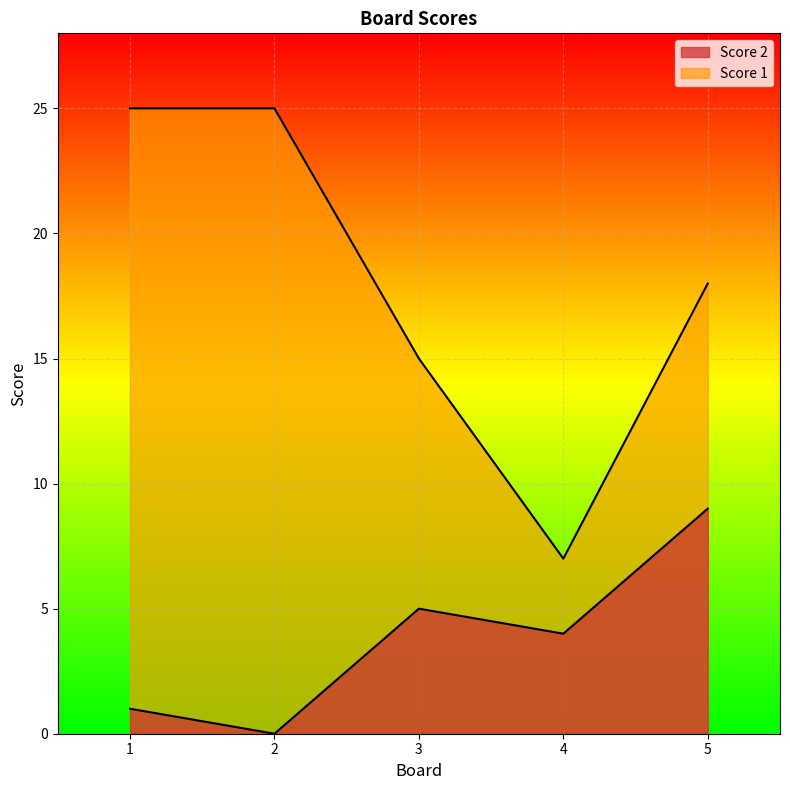

True or false: Score 2 and Score 1 intersect in this chart.

False